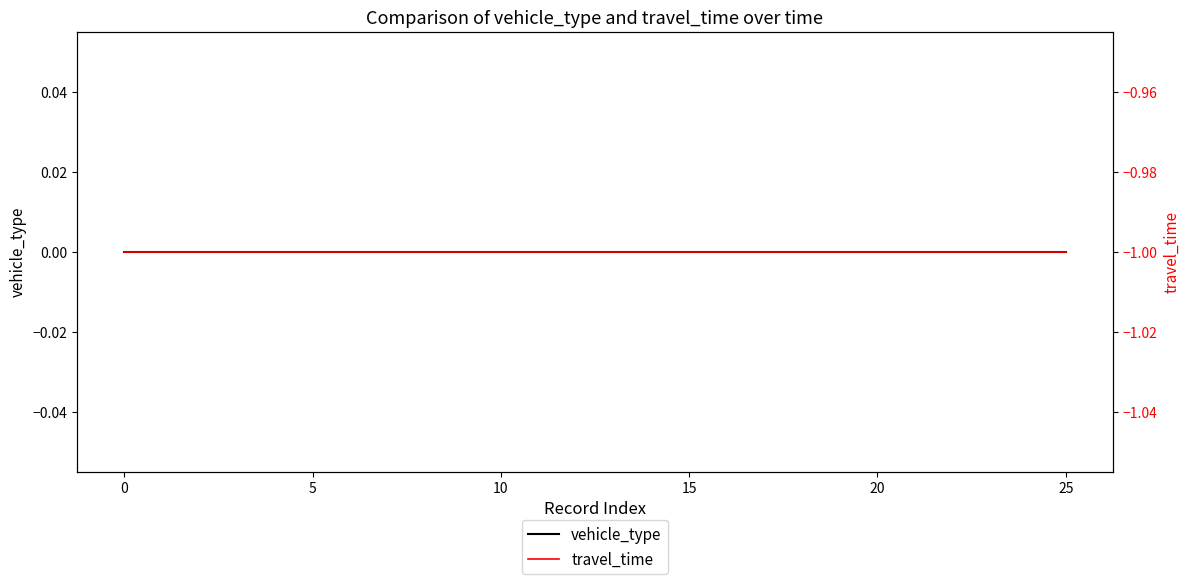

Reading right to left, transcribe all the data shown in this chart.

vehicle_type: 0	0	0	0	0	0	0	0	0	0	0	0	0	0	0	0	0	0	0	0	0	0	0	0	0	0
travel_time: -1	-1	-1	-1	-1	-1	-1	-1	-1	-1	-1	-1	-1	-1	-1	-1	-1	-1	-1	-1	-1	-1	-1	-1	-1	-1